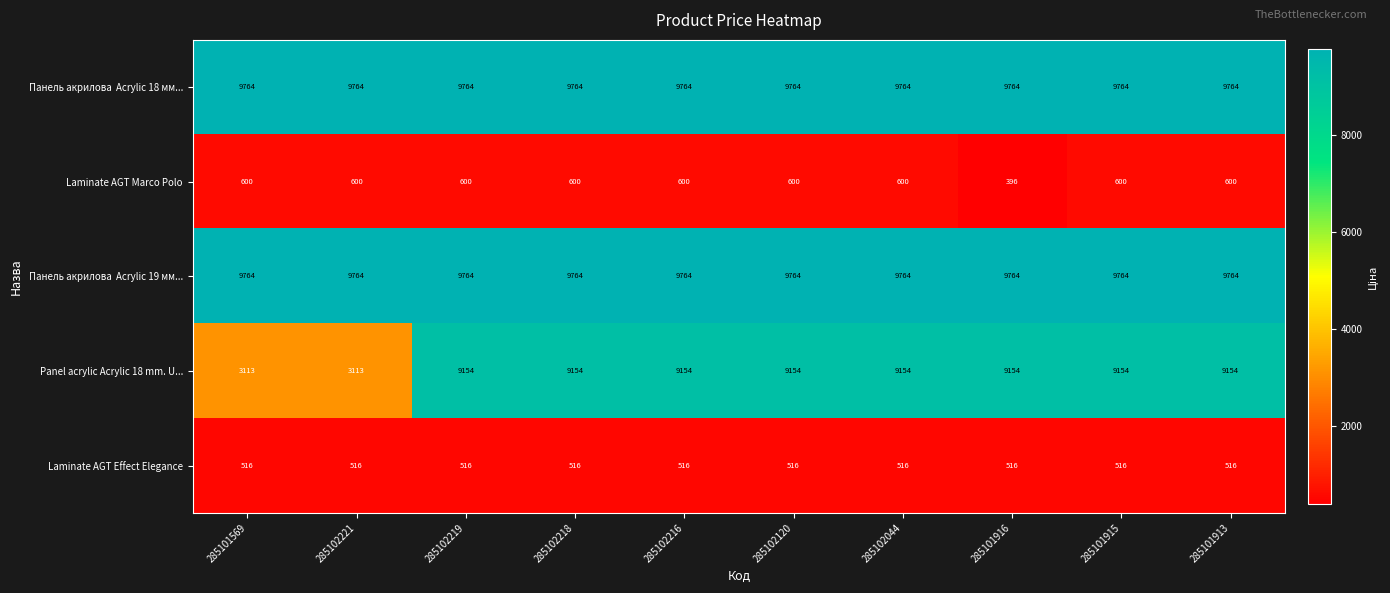

Which label corresponds to the smallest value in the chart?

285101916